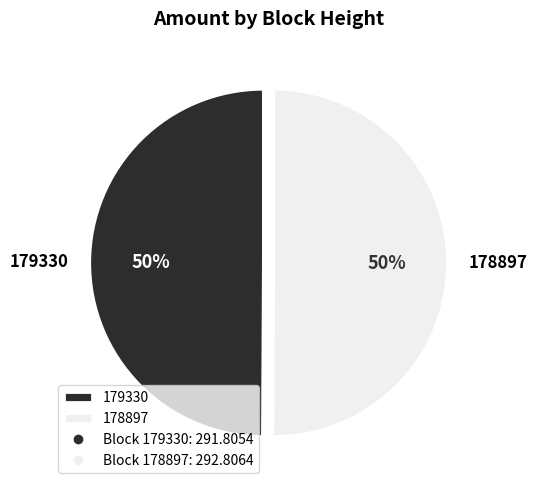

Is it true that 179330 is 63% of the pie?

False